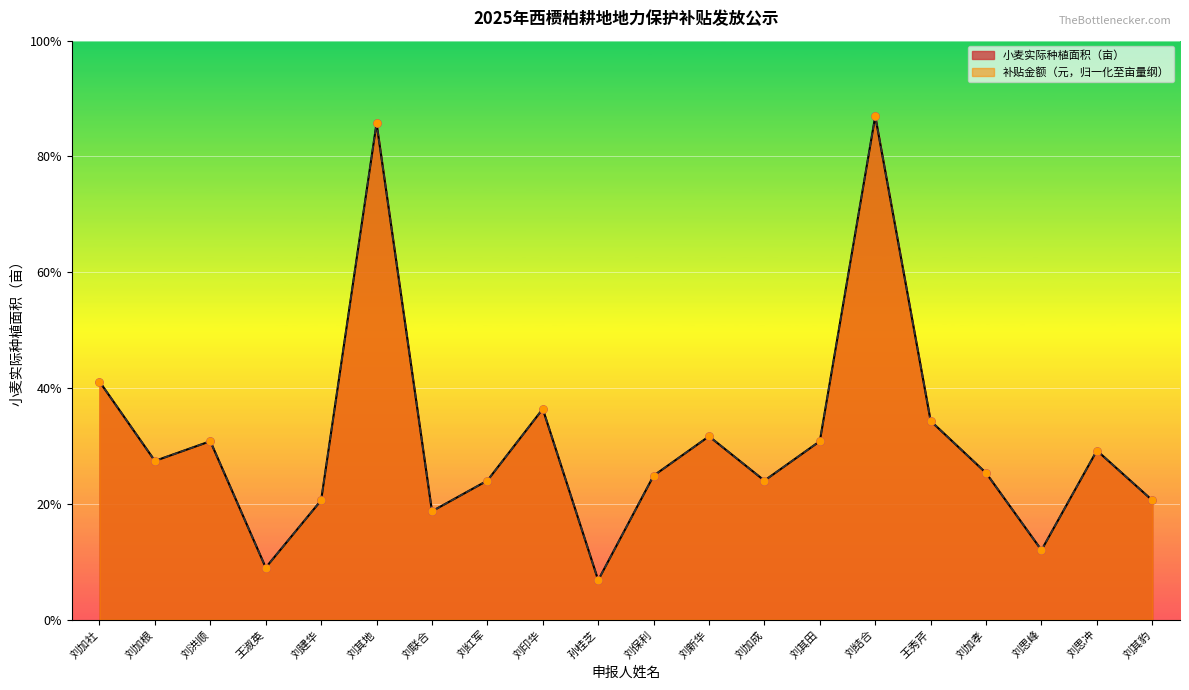

Which series contains the lowest Y value?

补贴金额（元）